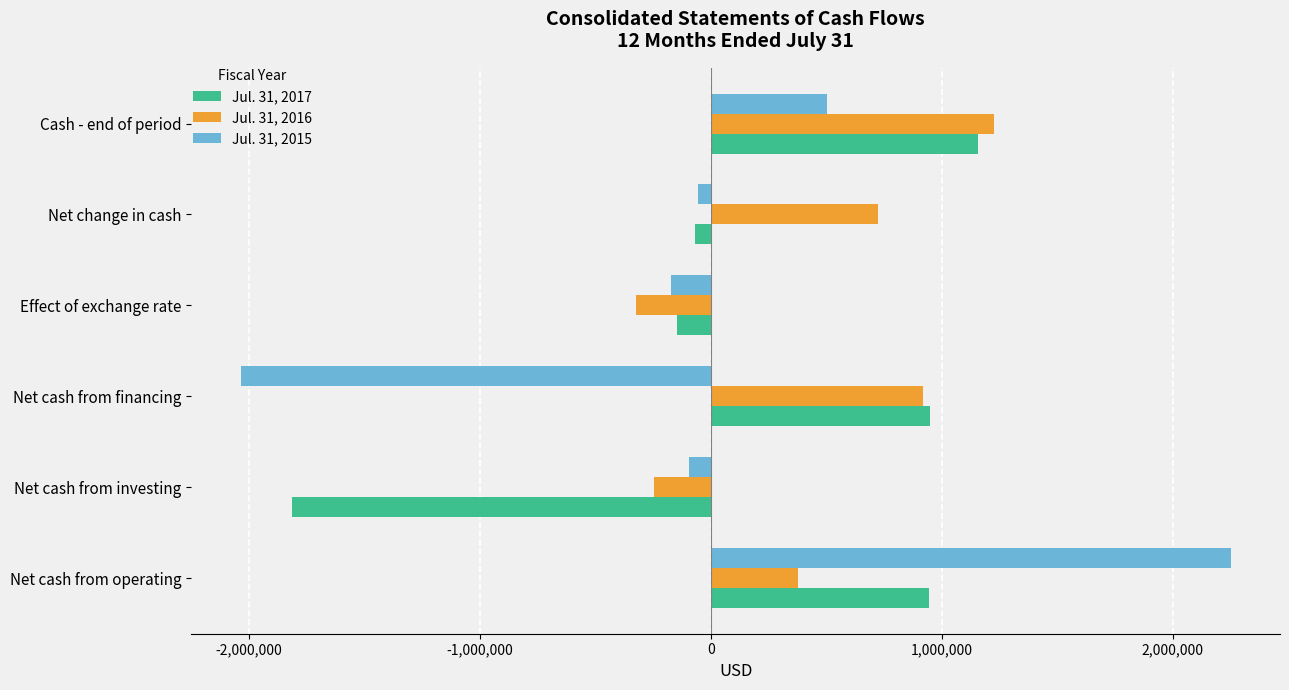

The Jul. 31, 2016 series shows 375668 at Net cash from operating. True or false?

True